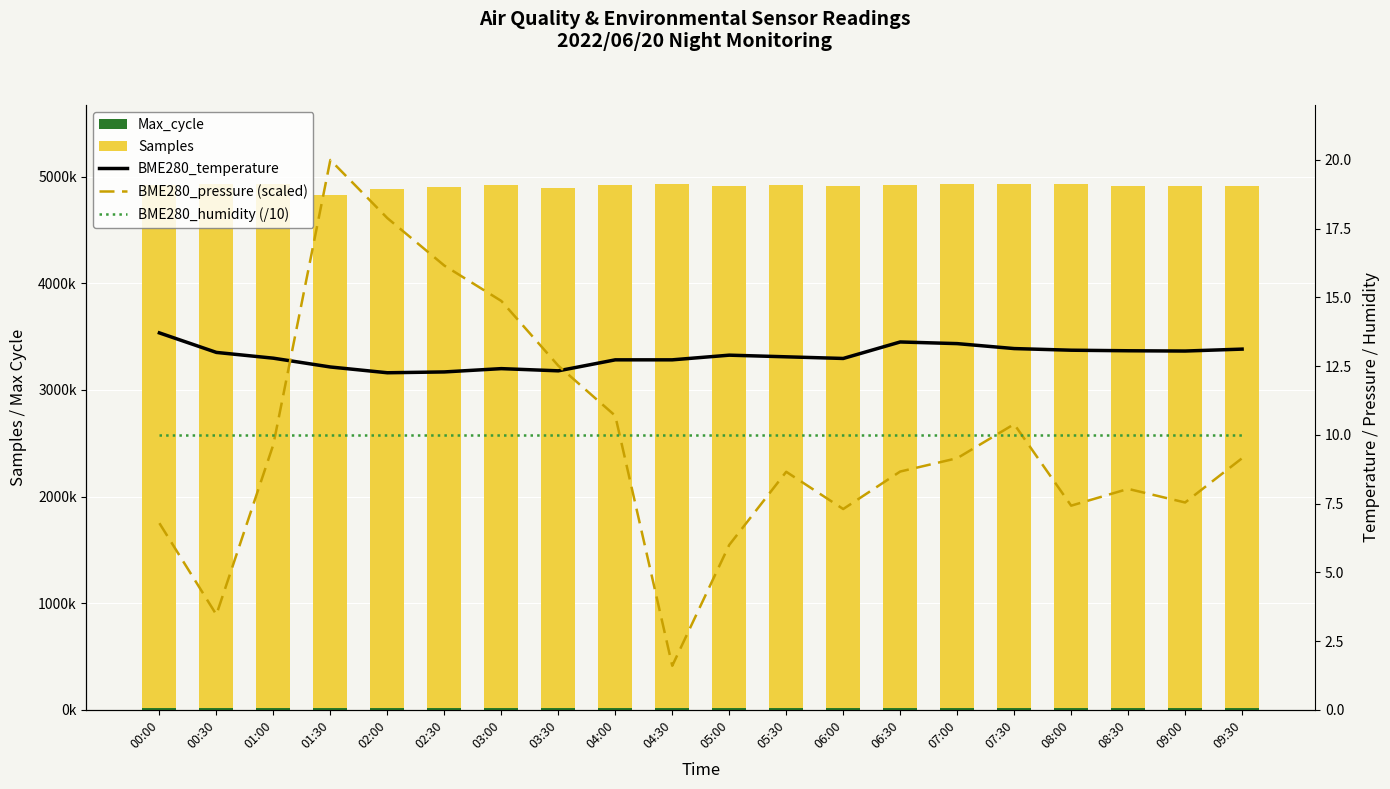

What is the difference between the Samples values at 07:00 and 03:00?

4.2